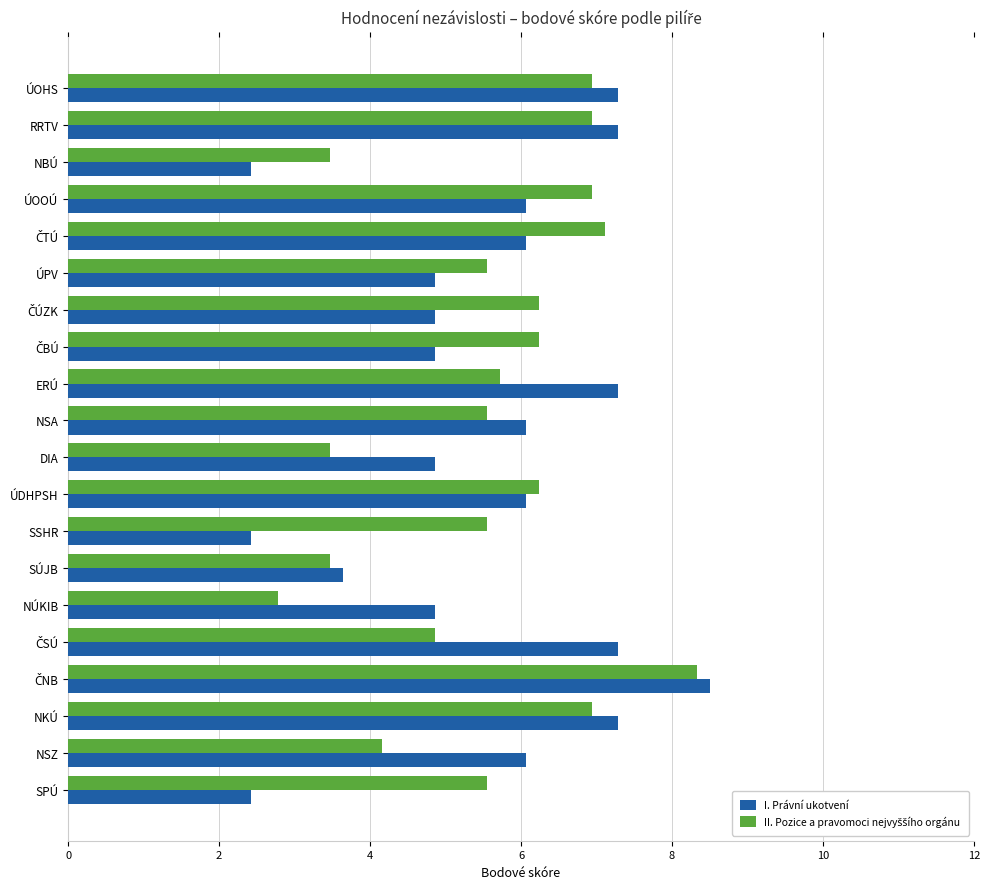

At how many categories does at least one series exceed 4?

18